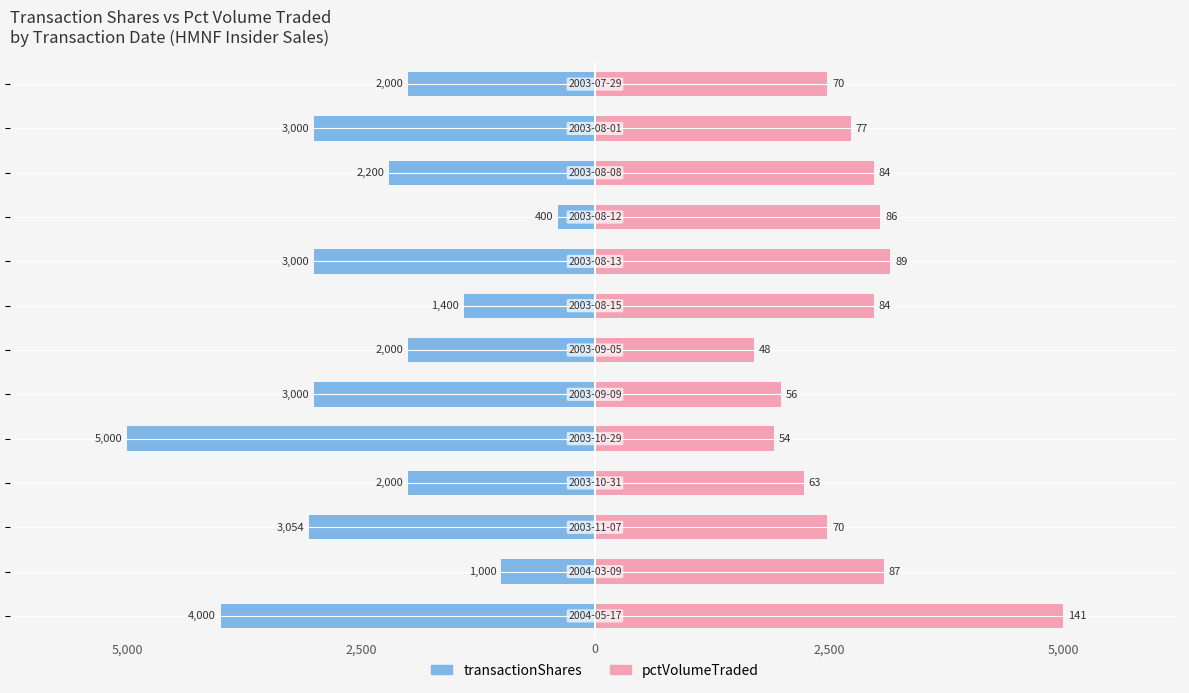

What are all the series names shown in the legend?

transactionShares, pctVolumeTraded